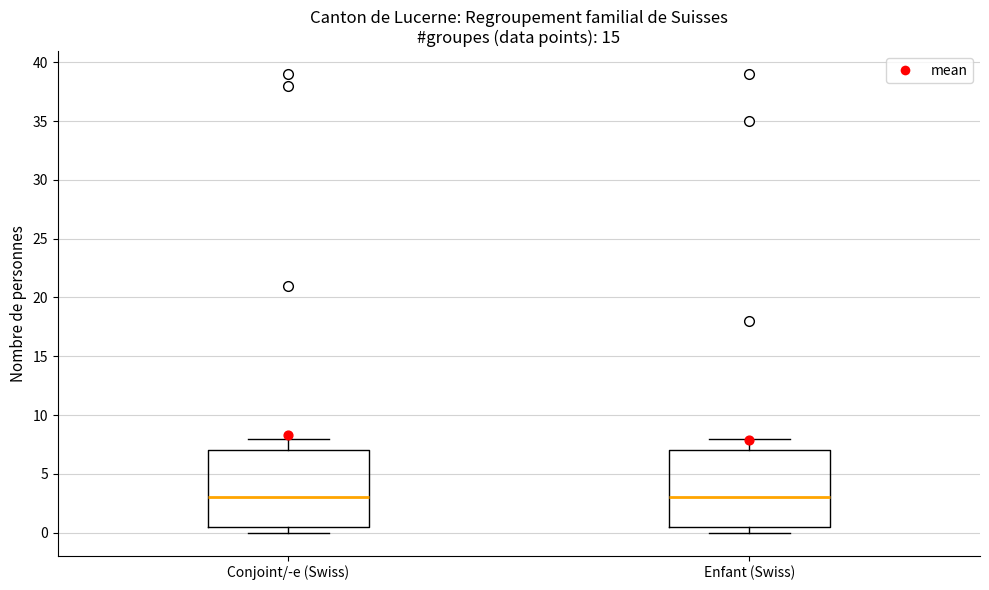

Where does the upper whisker of the box for Enfant (Swiss) end on the y-axis? The values are not printed on the chart, so give them approximately, as read against the axis.

8.0